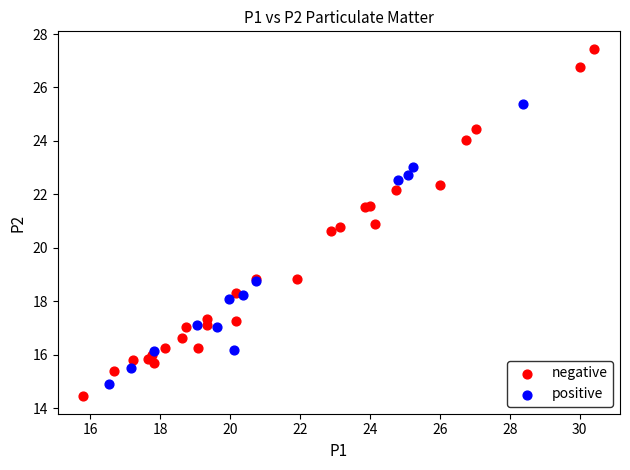

Which series has the widest spread of Y values?

negative